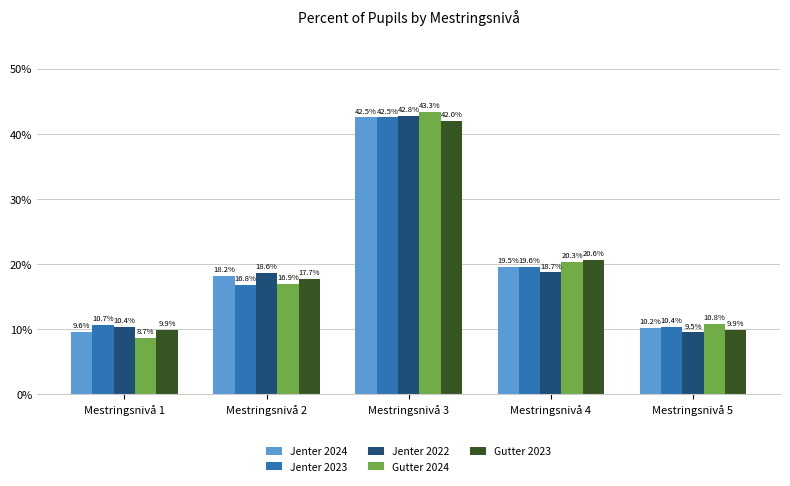

What is the difference between the Jenter 2022 values at Mestringsnivå 2 and Mestringsnivå 1?

8.2